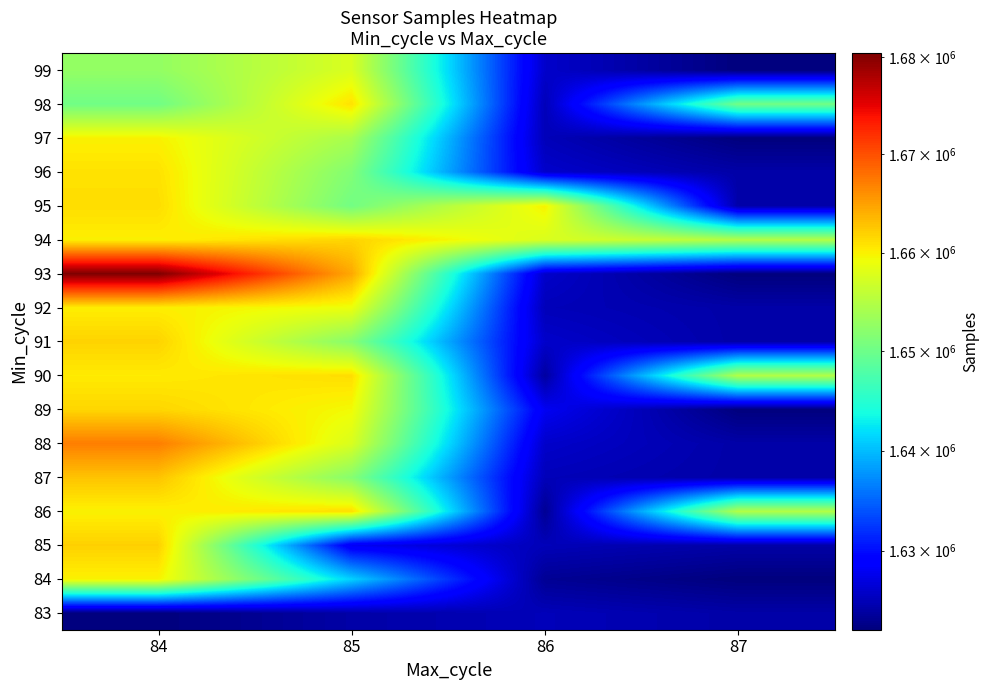

At 84, list the series in order from largest to smallest.

93, 88, 87, 85, 91, 89, 95, 96, 90, 92, 94, 97, 86, 84, 99, 98, 83